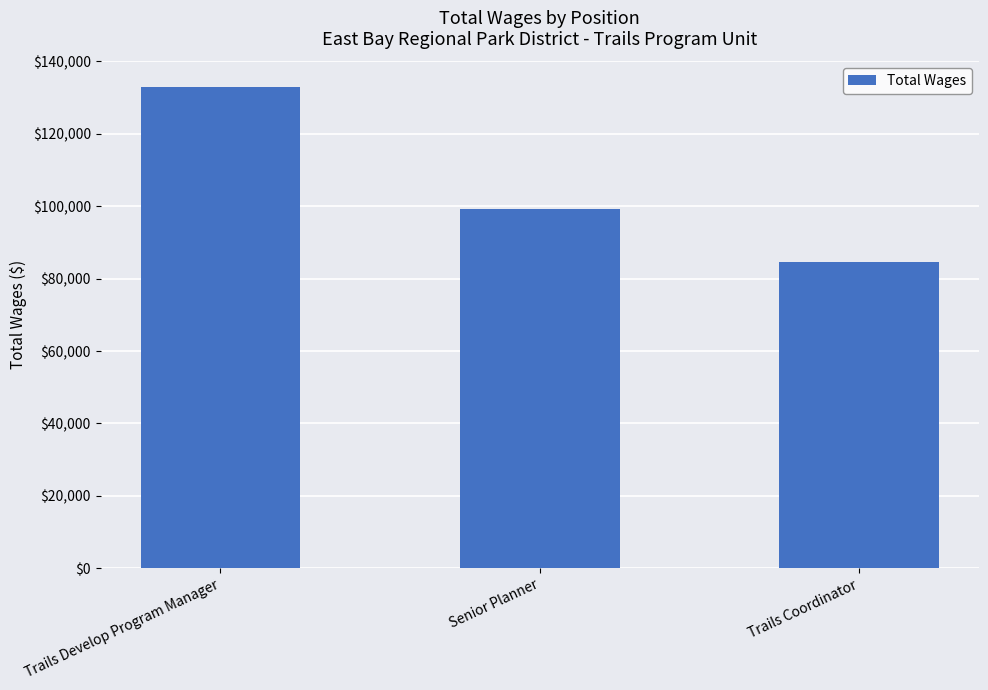

What is the change in value from Trails Develop Program Manager to Trails Coordinator?

-48196